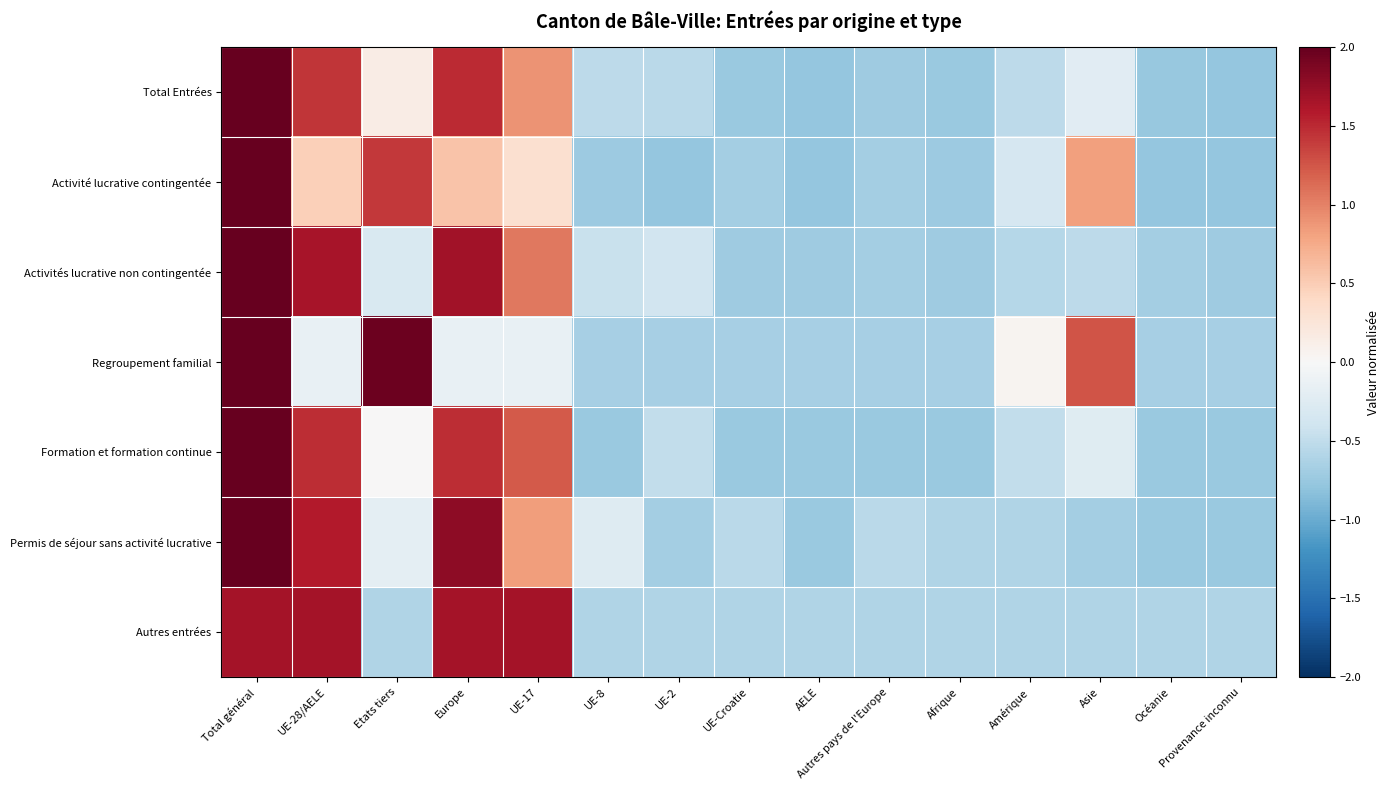

At UE-17, list the series in order from smallest to largest.

Regroupement familial, Activité lucrative contingentée, Permis de séjour sans activité lucrative, Total Entrées, Activités lucrative non contingentée, Formation et formation continue, Autres entrées